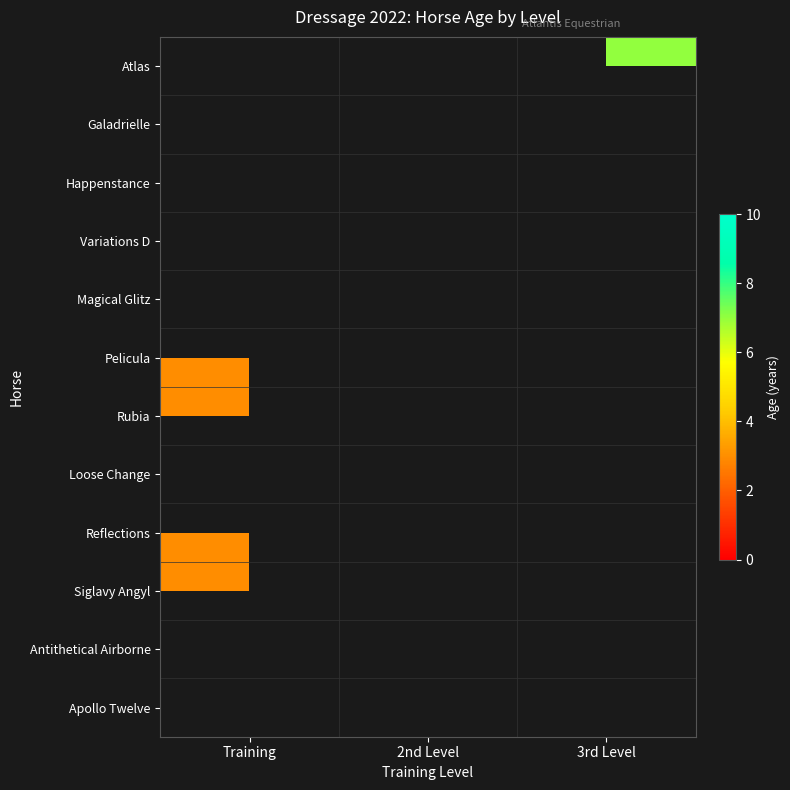

How many positive values does the Antithetical Airborne series have?

1